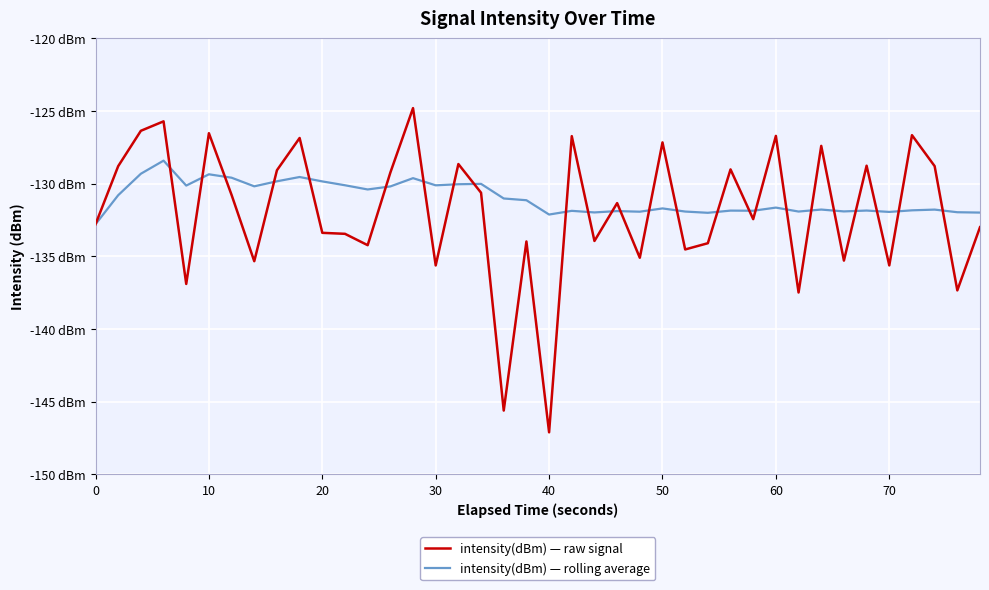

What are all the series names shown in the legend?

intensity(dBm) — raw signal, intensity(dBm) — rolling average